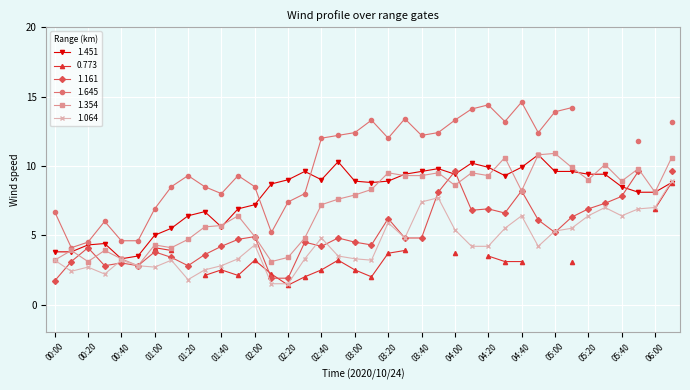

True or false: 1.354 and 1.064 cross at least once.

False